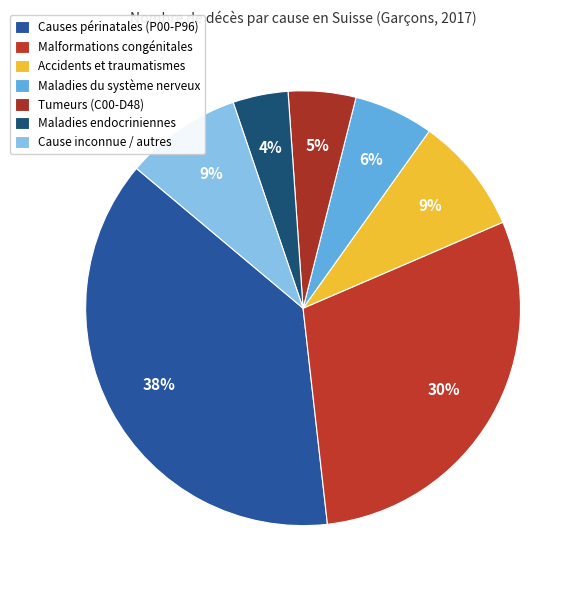

True or false: Causes périnatales (P00-P96) accounts for 38% of the total.

True